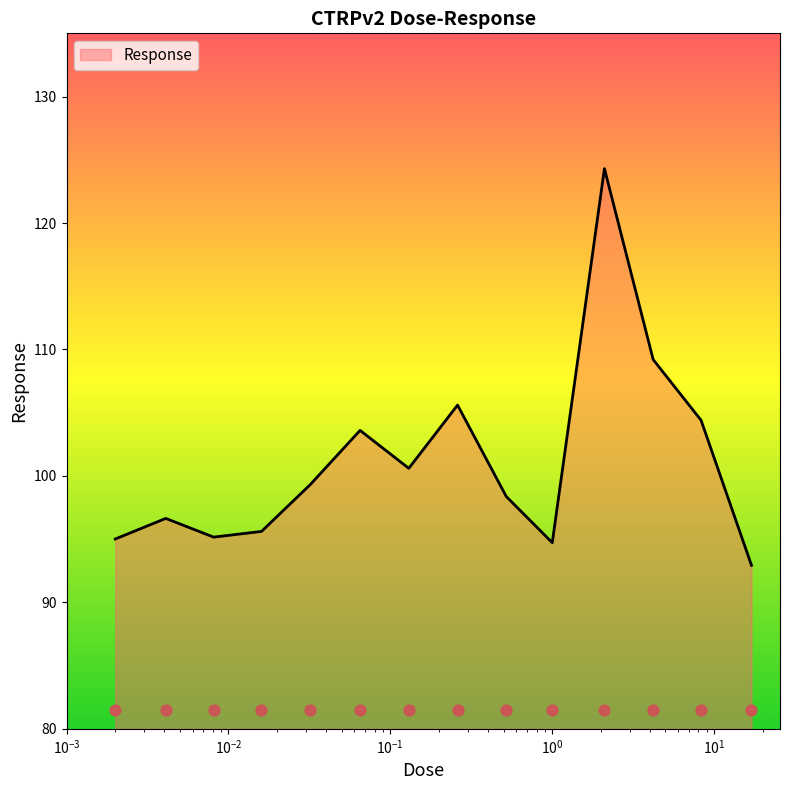

Between 0.032 and 0.0081, which is larger?

0.032